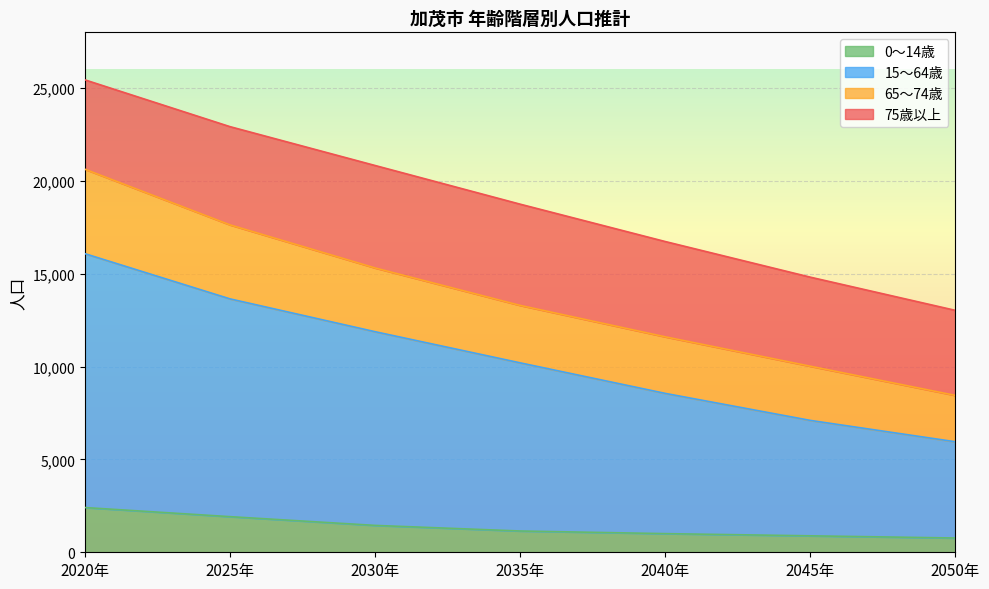

What is the difference between the second highest and minimum values in the 0～14歳 series?

1150